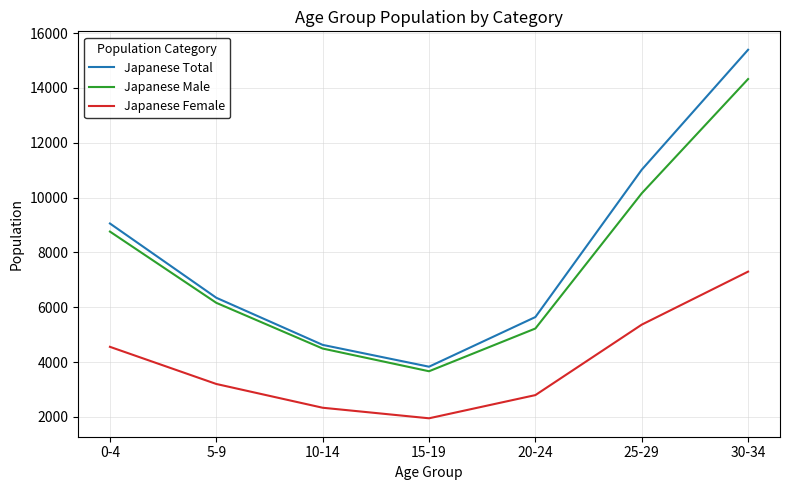

How many values in the Japanese Total series are below 6348?

3